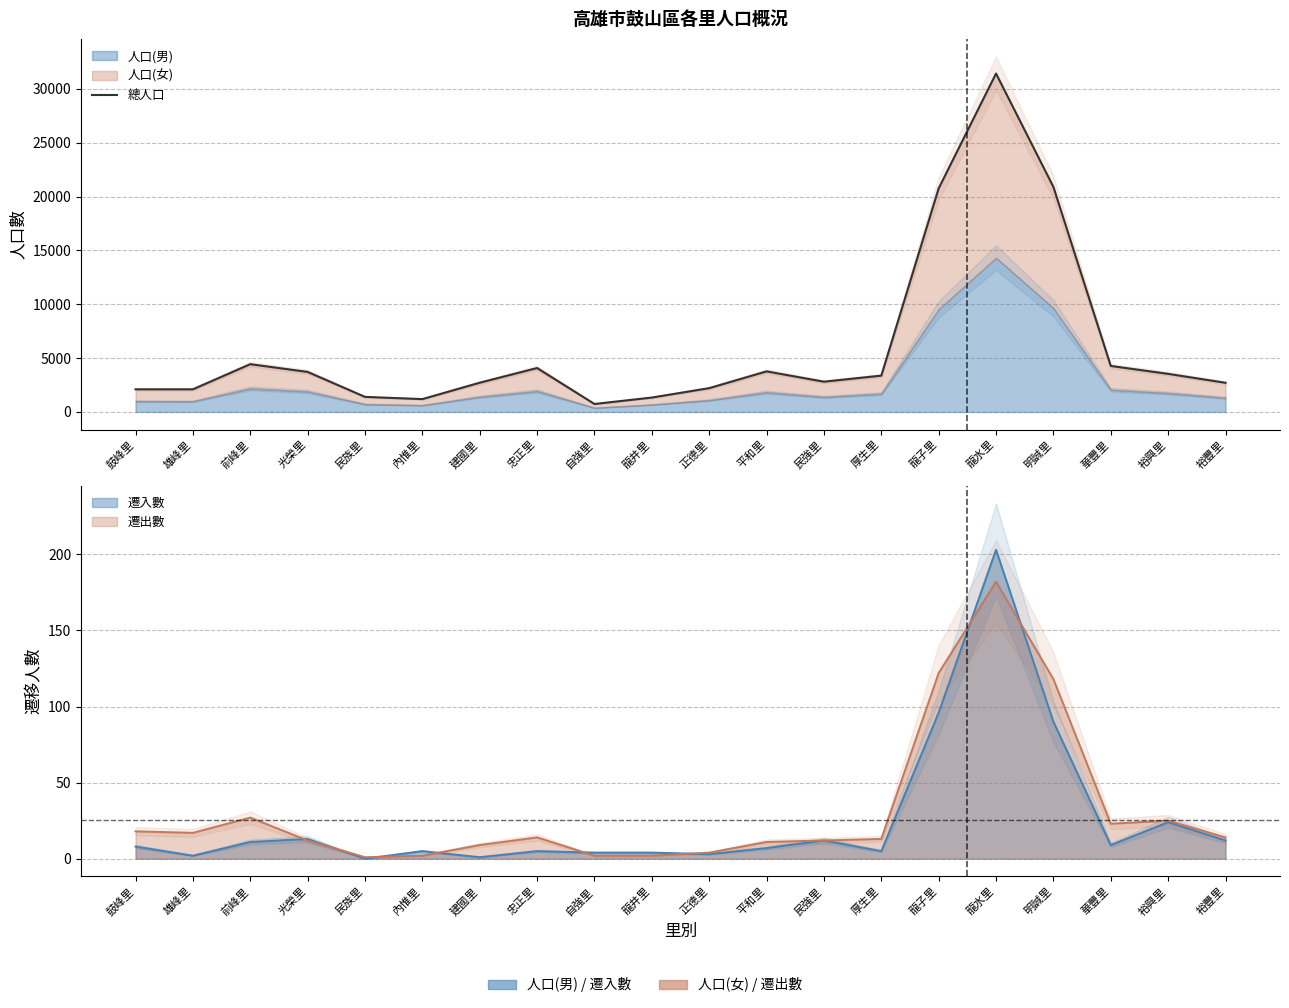

Reading left to right, what are all the values shown in this chart?

2102	2102	4435	3716	1398	1192	2715	4077	739	1336	2210	3767	2809	3372	20754	31421	20893	4270	3537	2707